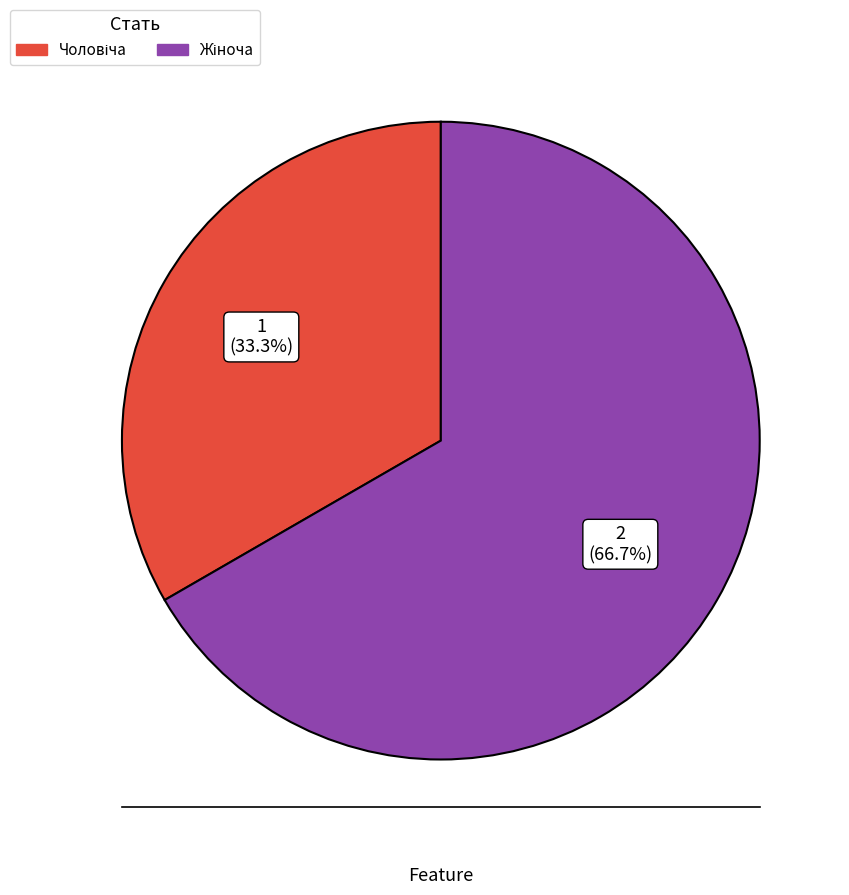

Does any single category account for the majority?

Yes